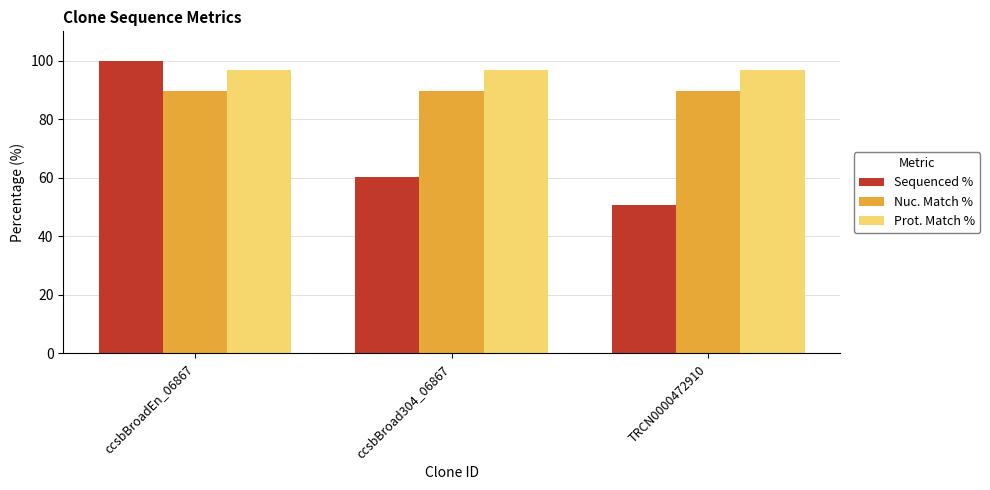

Is it true that Sequenced % equals 51.7 at ccsbBroadEn_06867?

False